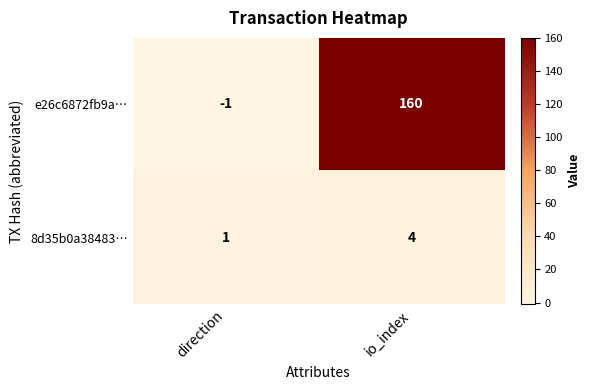

Is it true that 8d35b0a38483… equals 0 at direction?

False